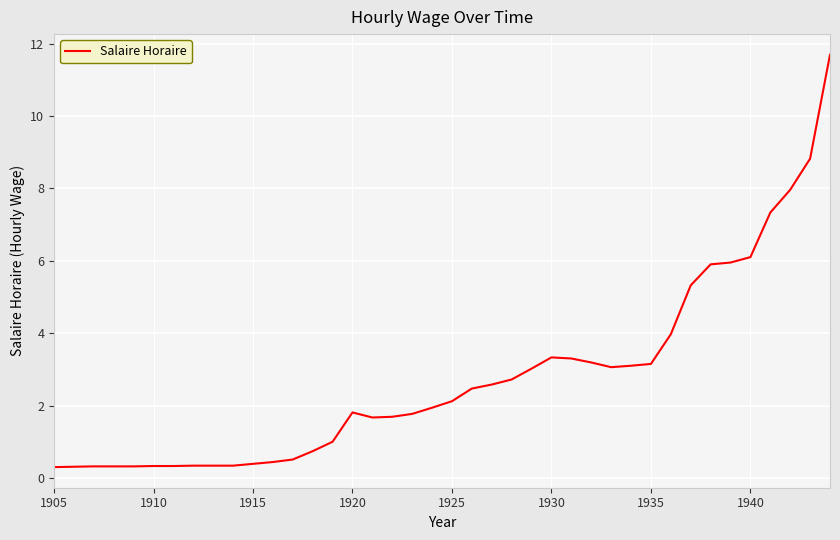

What is the difference between the maximum and minimum values?

11.4